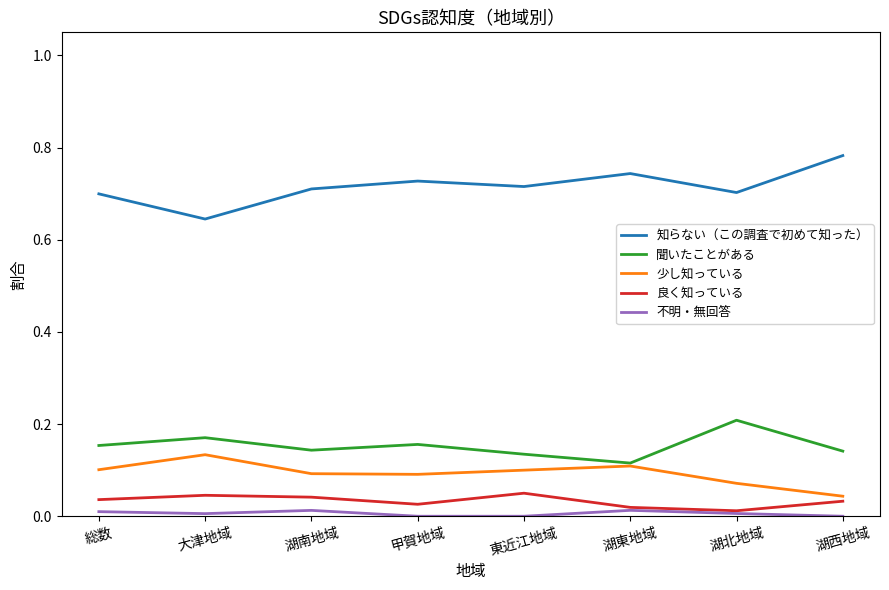

Which series has the largest total across all categories?

知らない（この調査で初めて知った）